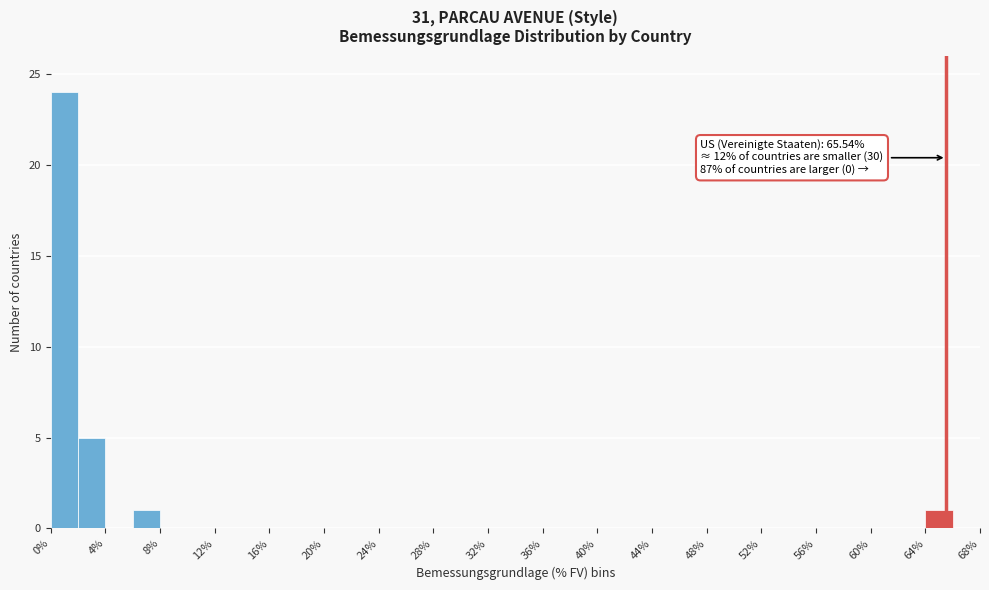

Over which range of the x-axis is the bar tallest?

0 to 2